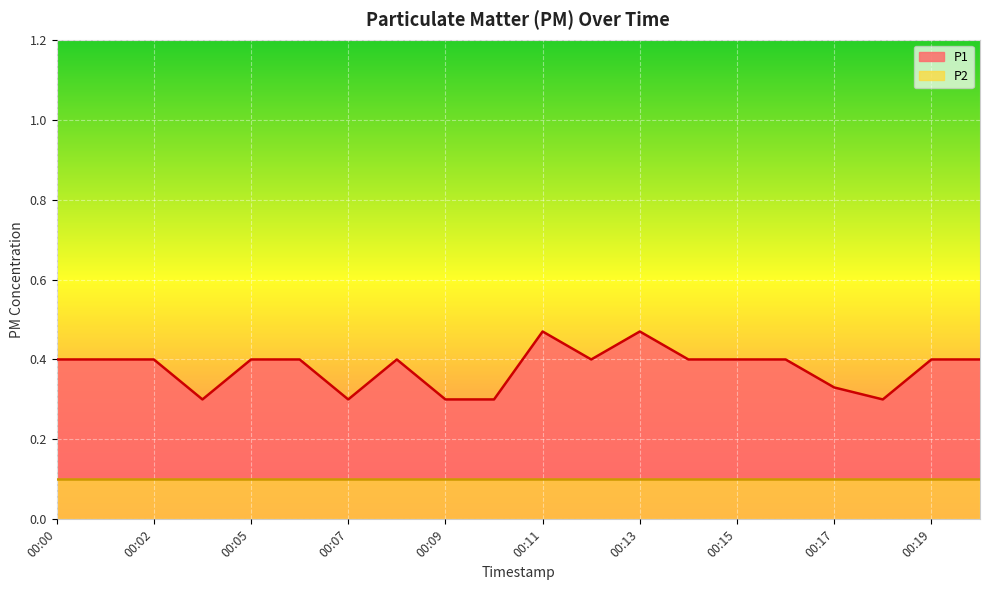

Which category has the lowest value across all series?

00:04